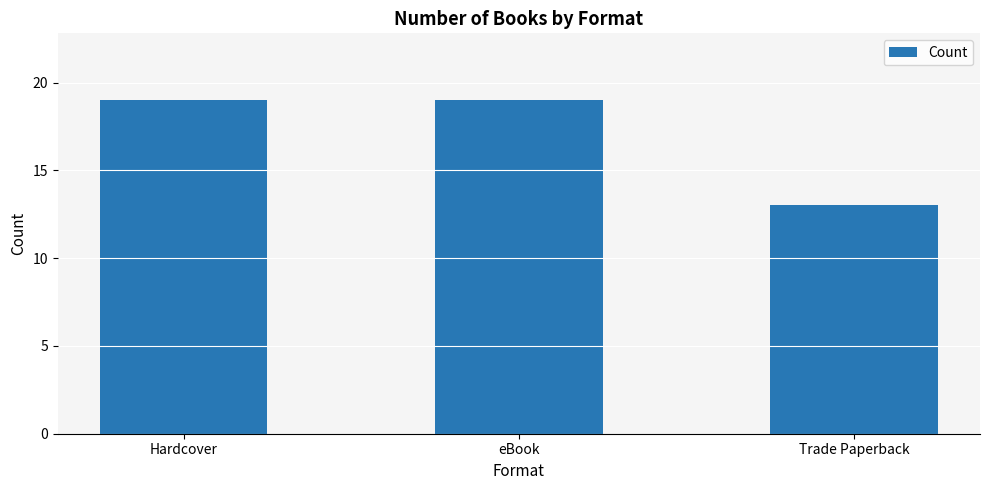

Reading left to right, transcribe all the data shown in this chart.

19	19	13